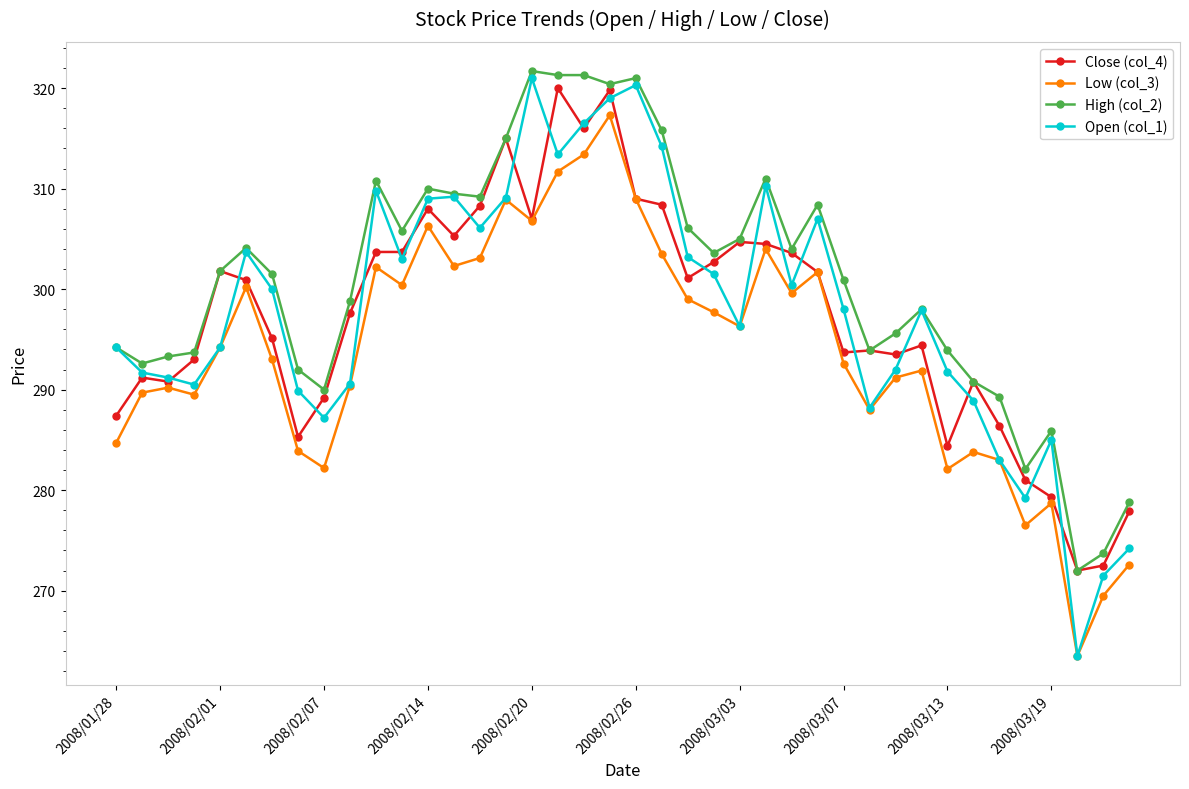

True or false: Low (col_3) and High (col_2) intersect in this chart.

False